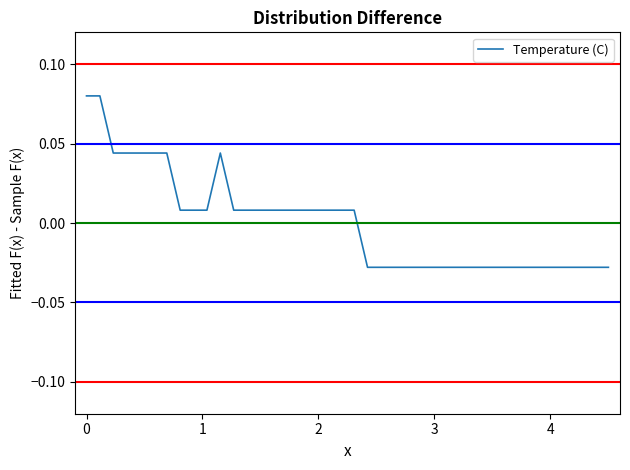

How many lines are shown in the chart?

1